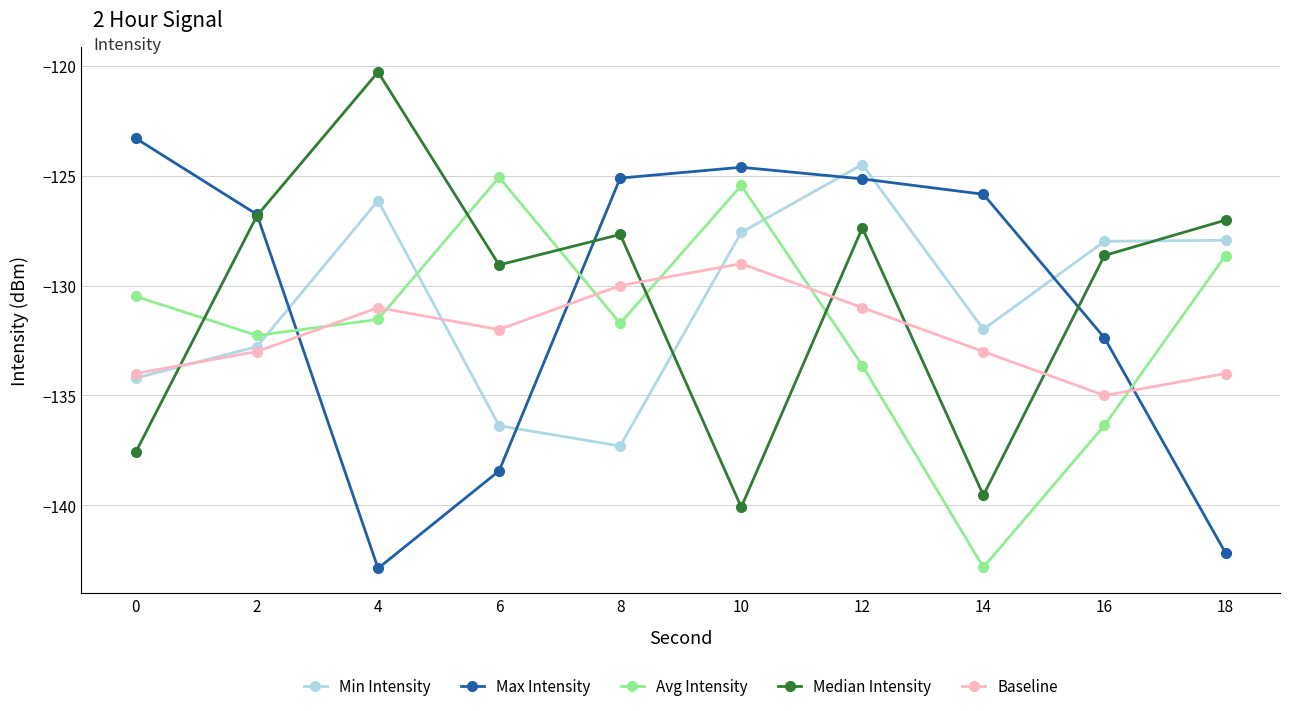

What are all the series names shown in the legend?

Min Intensity, Max Intensity, Avg Intensity, Median Intensity, Baseline